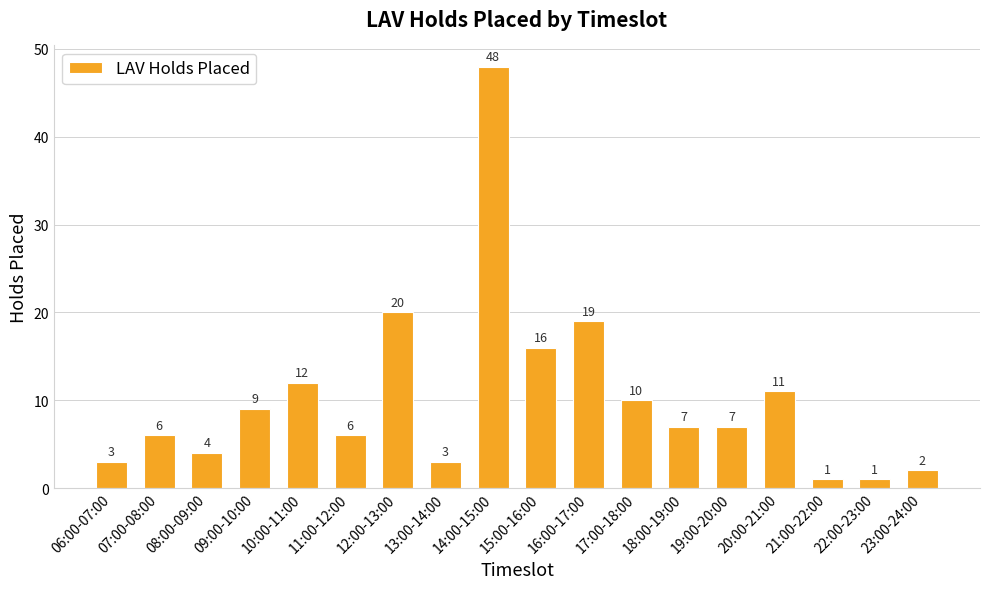

What is the label of the 1st bar from the left?

06:00-07:00